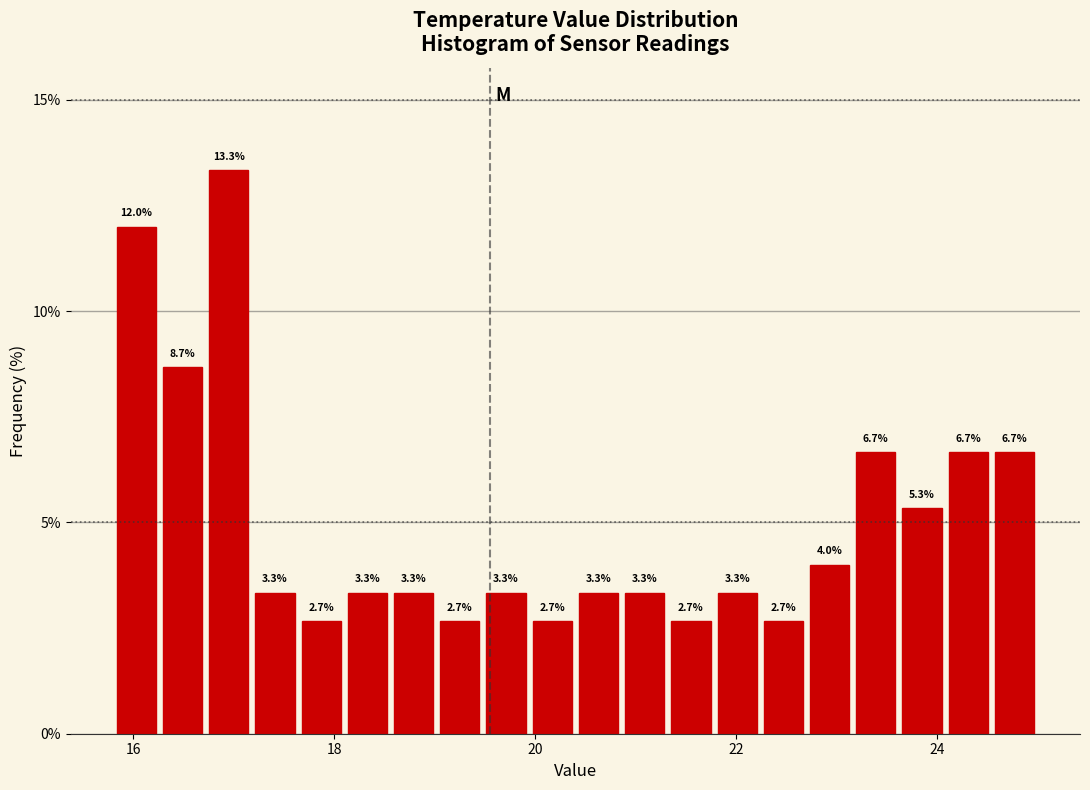

Read against the x-axis, roughly where is the centre of the tallest bar?

17.0